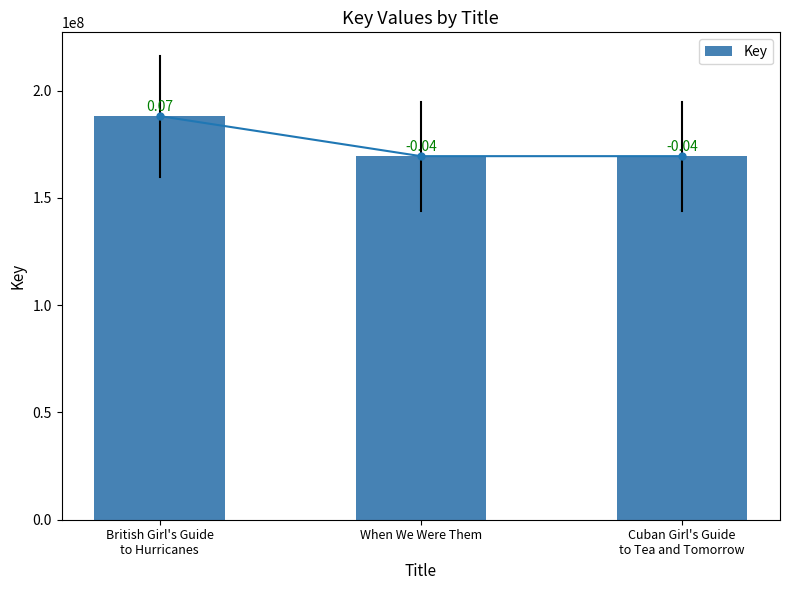

Which has a higher value, British Girl's Guide
to Hurricanes or Cuban Girl's Guide
to Tea and Tomorrow?

British Girl's Guide
to Hurricanes